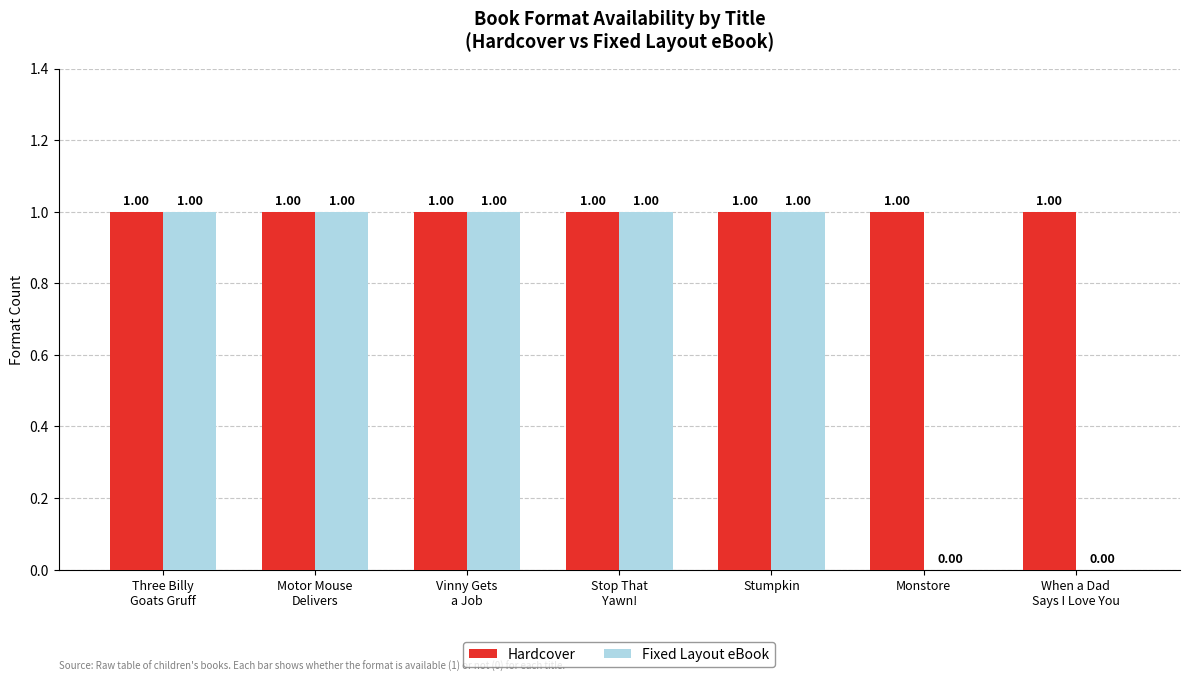

How many groups of bars are there?

7